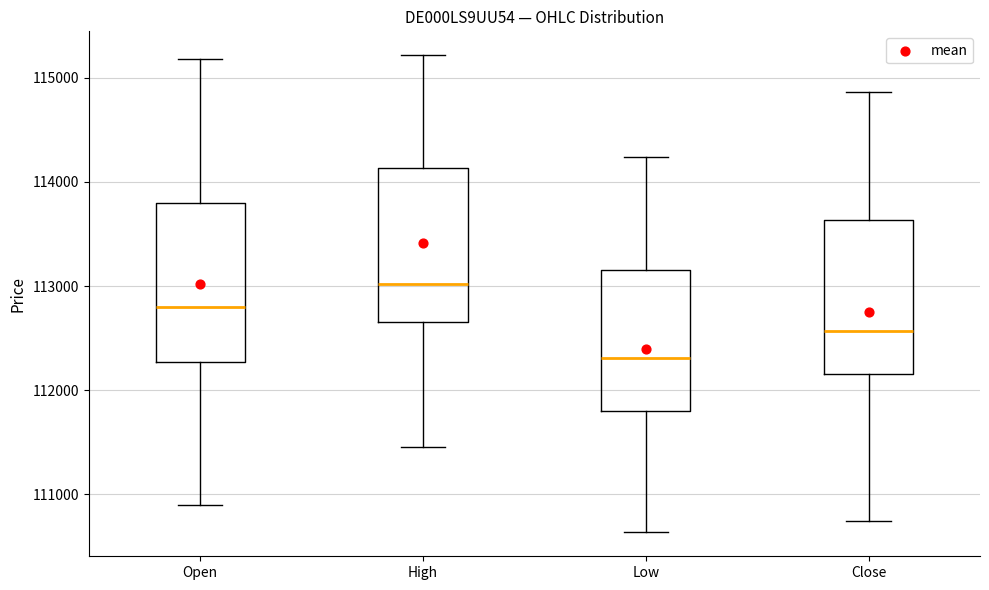

Reading left to right, read every box against the y-axis: the position of its median line, the range the box covers, and the ends of its whiskers. The values are not printed on the chart, so give them approximately, as read against the axis.

Open: median 112800, box 112300 to 113800, whiskers 110900 to 115200
High: median 113000, box 112700 to 114100, whiskers 111500 to 115200
Low: median 112300, box 111800 to 113200, whiskers 110600 to 114200
Close: median 112600, box 112200 to 113600, whiskers 110700 to 114900